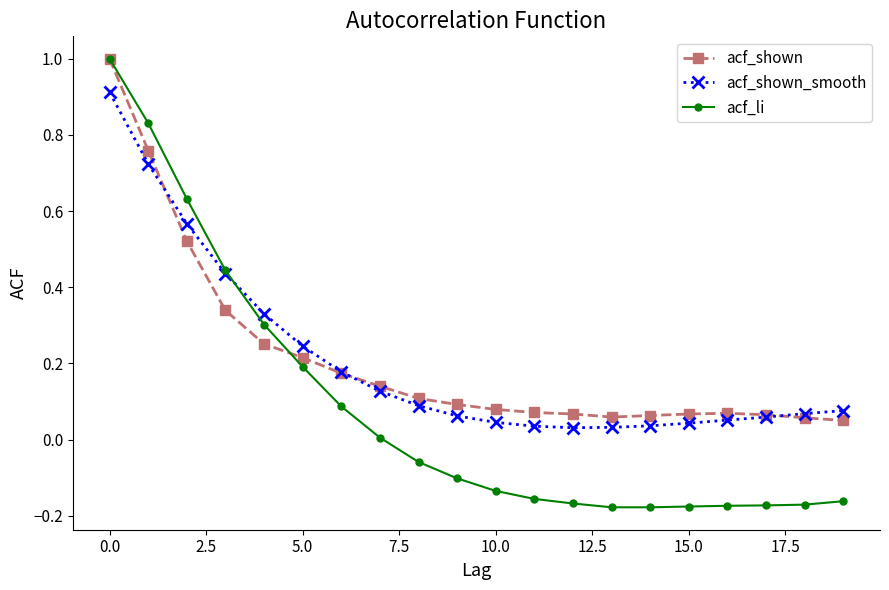

How many series are shown in this chart?

3